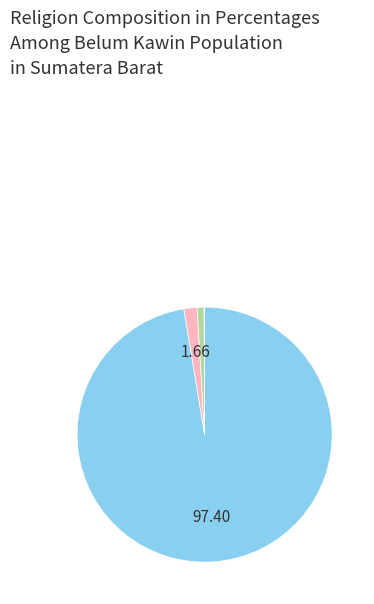

Count the number of slices in the pie.

6